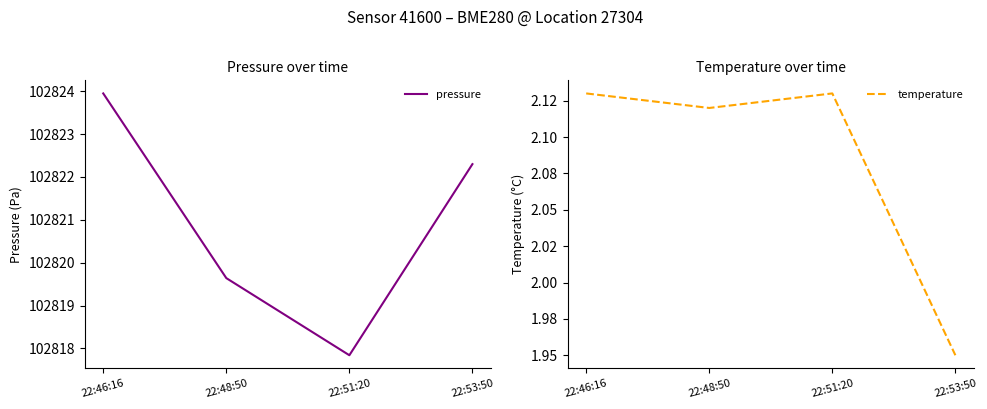

How many series are shown in this chart?

2